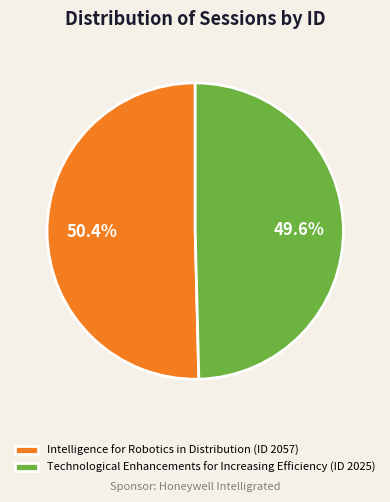

What portion of the pie excludes Technological Enhancements for Increasing Efficiency (ID 2025)?

50.4%